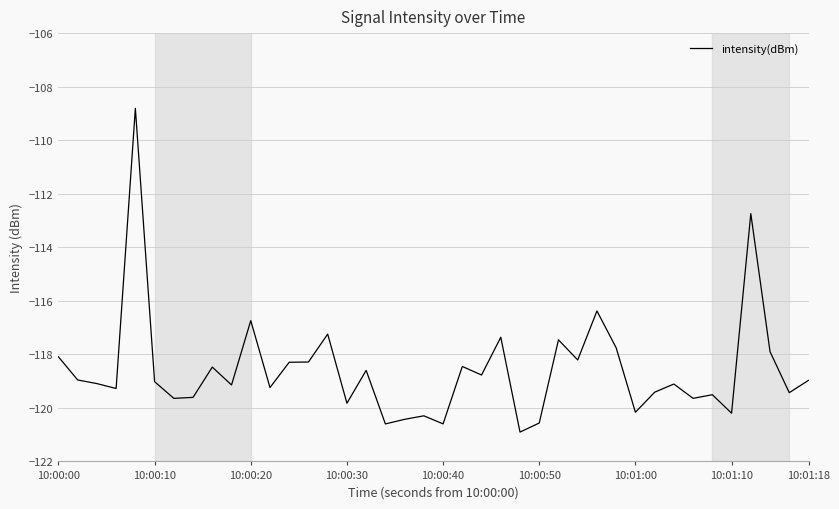

What is the maximum value shown in the chart?

-108.8